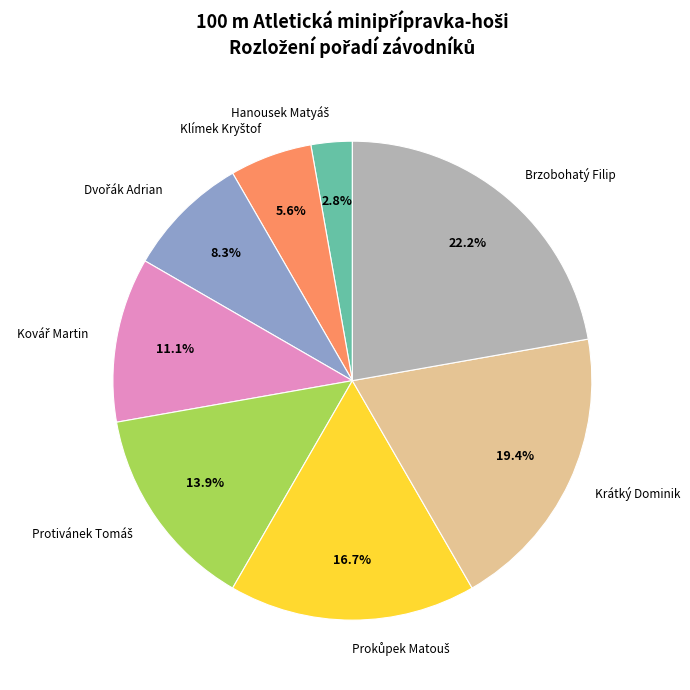

How many slices are in this pie chart?

8